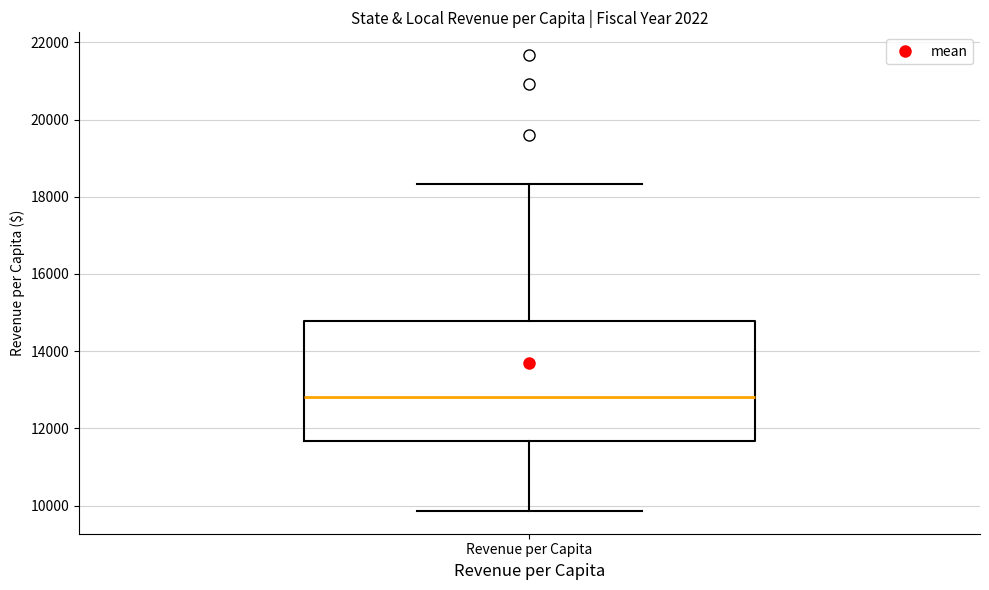

Transcribe this box plot: give where the median line is, the range the box spans, and where the two whiskers end, as read against the y-axis. The values are not printed on the chart, so give them approximately, as read against the axis.

median 12800, box 11600 to 14800, whiskers 9800 to 18400